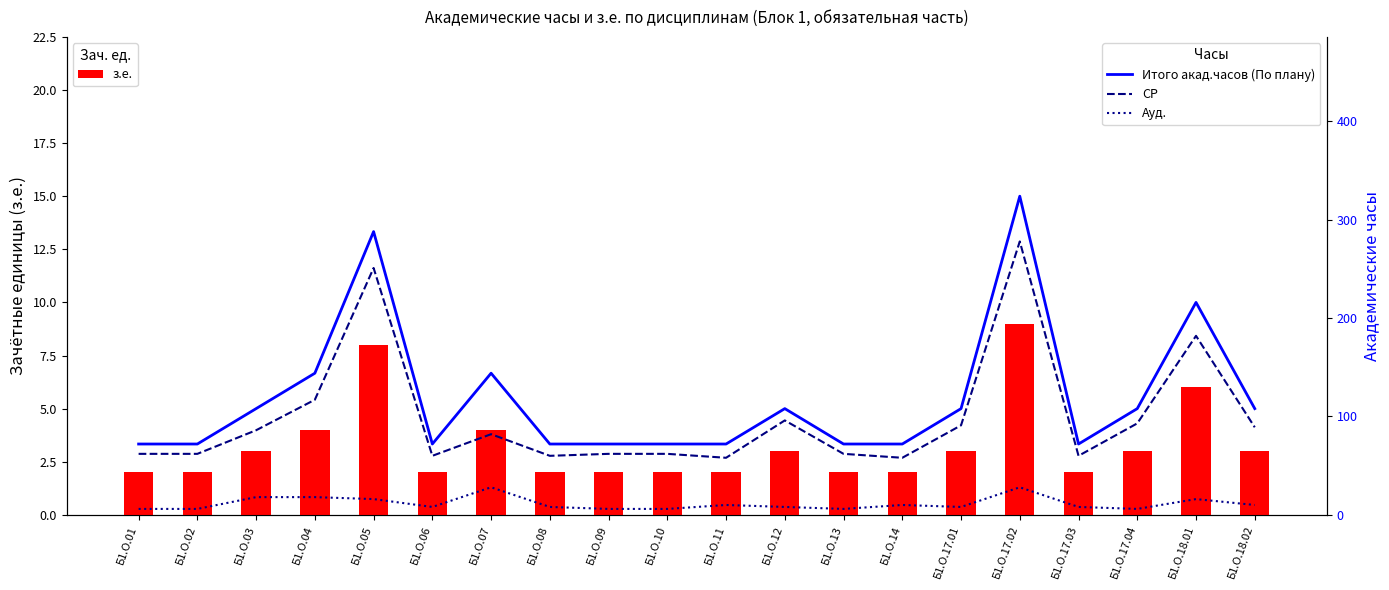

Which series has the largest range (max minus min)?

Итого акад.часов (По плану)